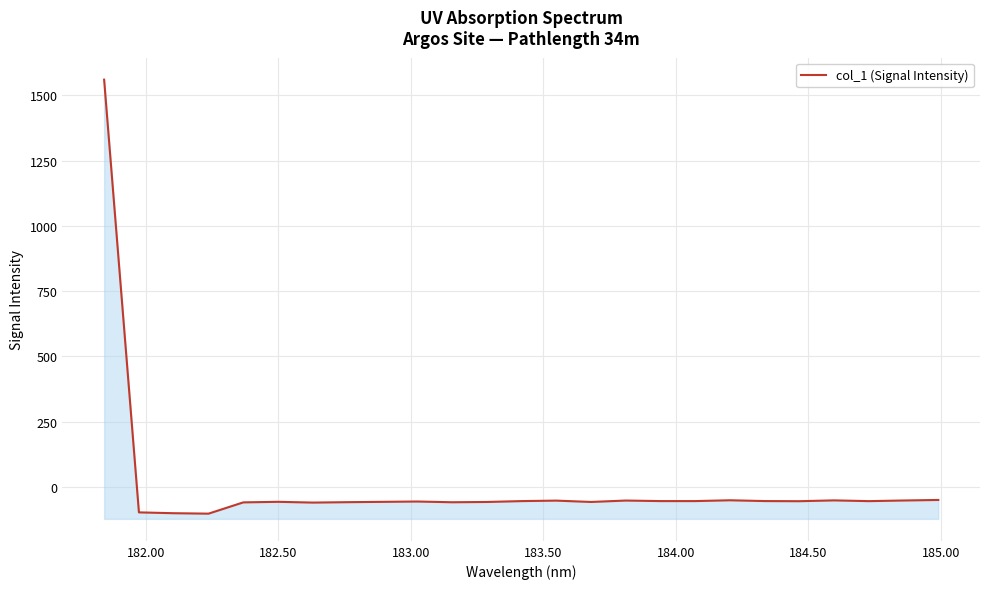

What is the sum of all values?

98.7